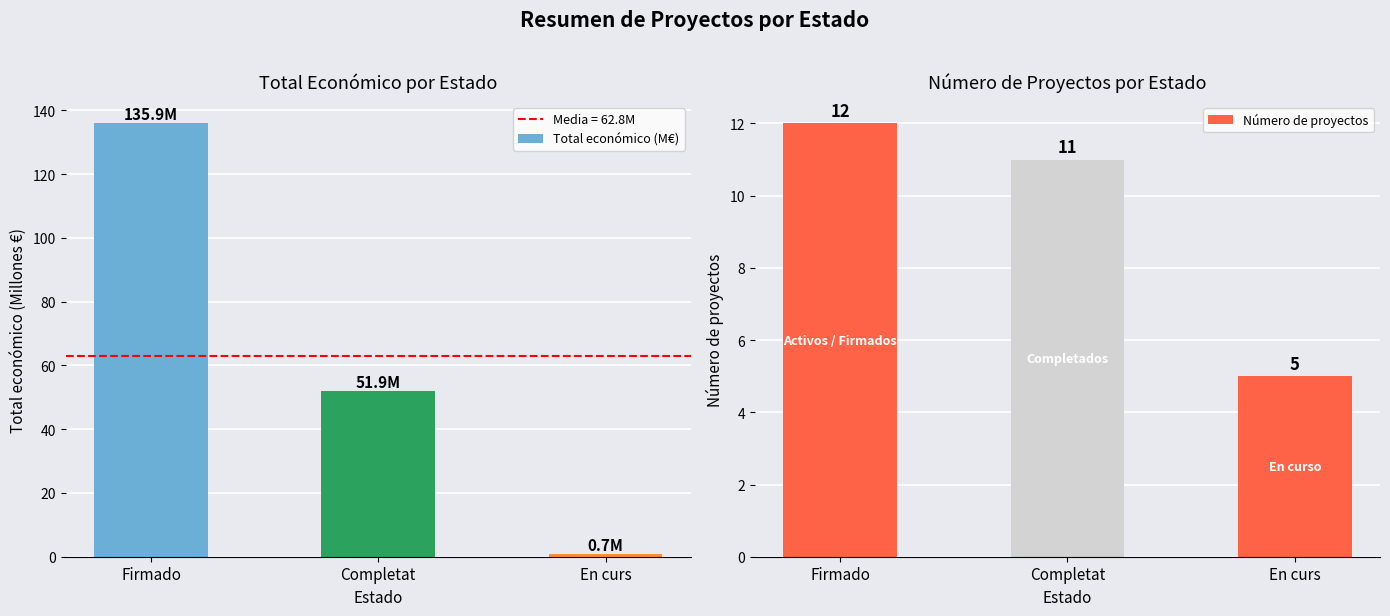

True or false: Total económico (M€) has a value of 0.7 at En curs.

True